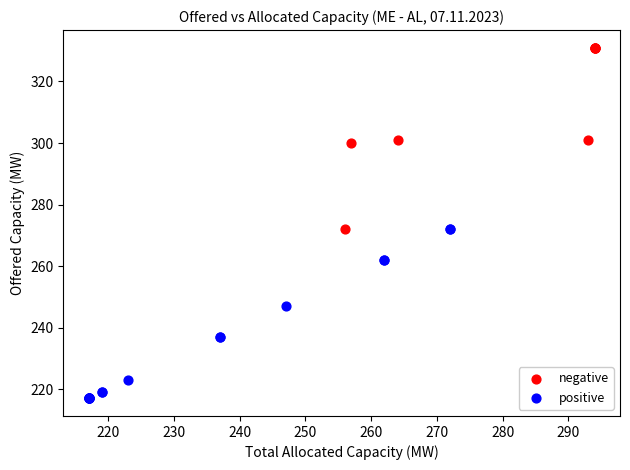

Which series contains the lowest Y value?

positive